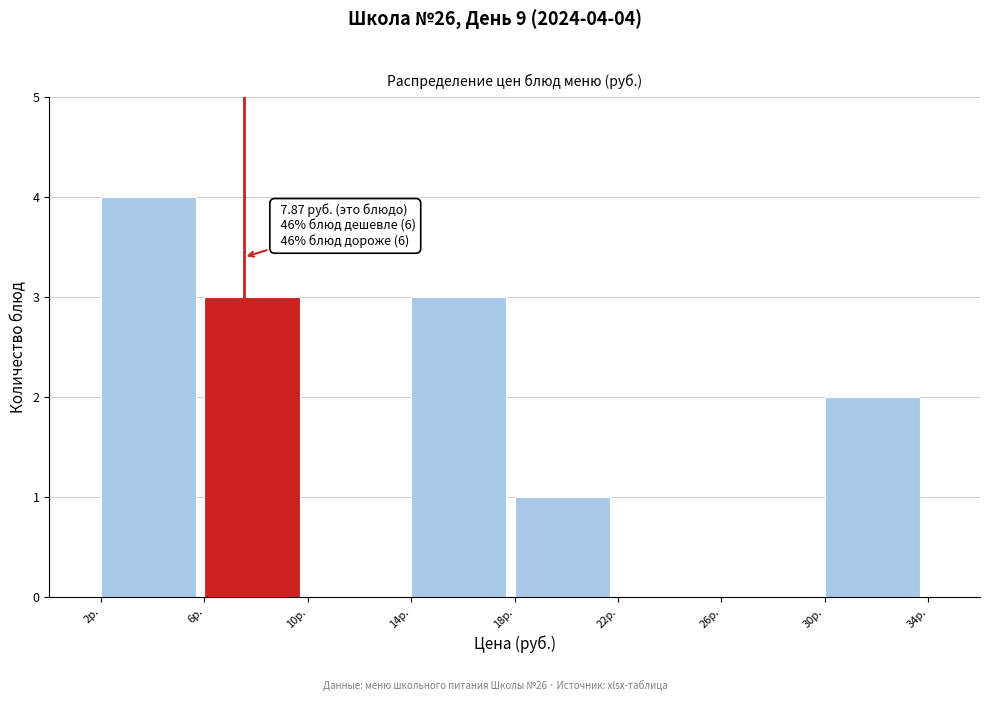

Reading right to left, transcribe all the data shown in this chart.

30р.=2	26р.=0	22р.=0	18р.=1	14р.=3	10р.=0	6р.=3	2р.=4